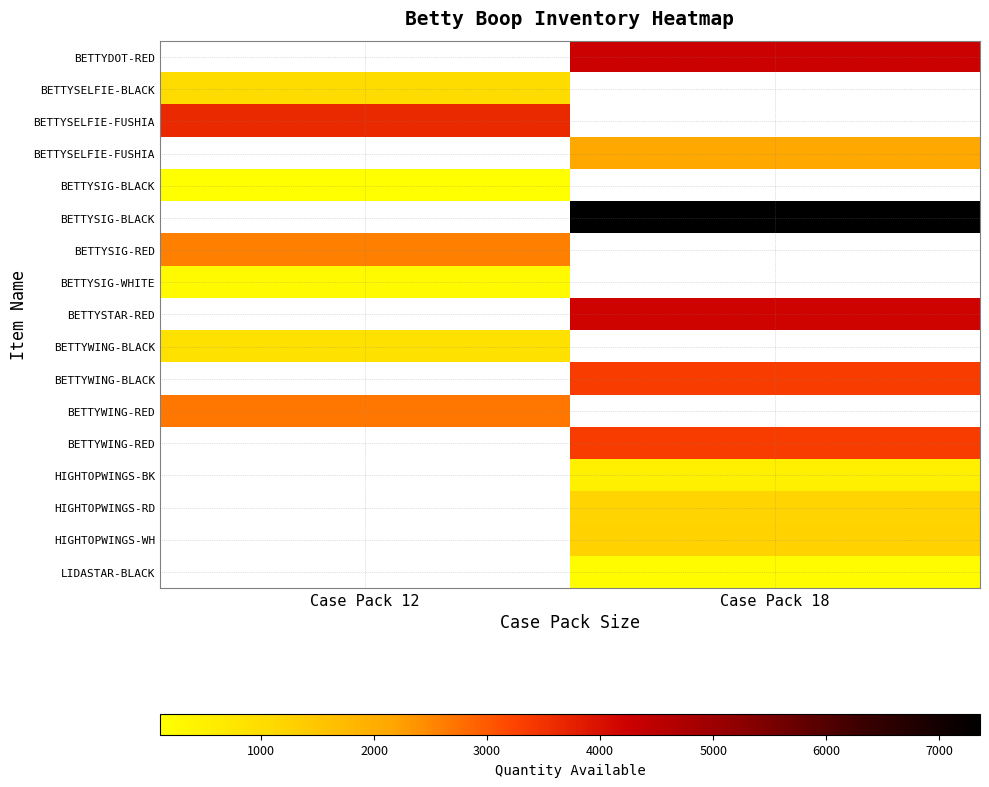

Which category has the lowest value across all series?

Case Pack 12